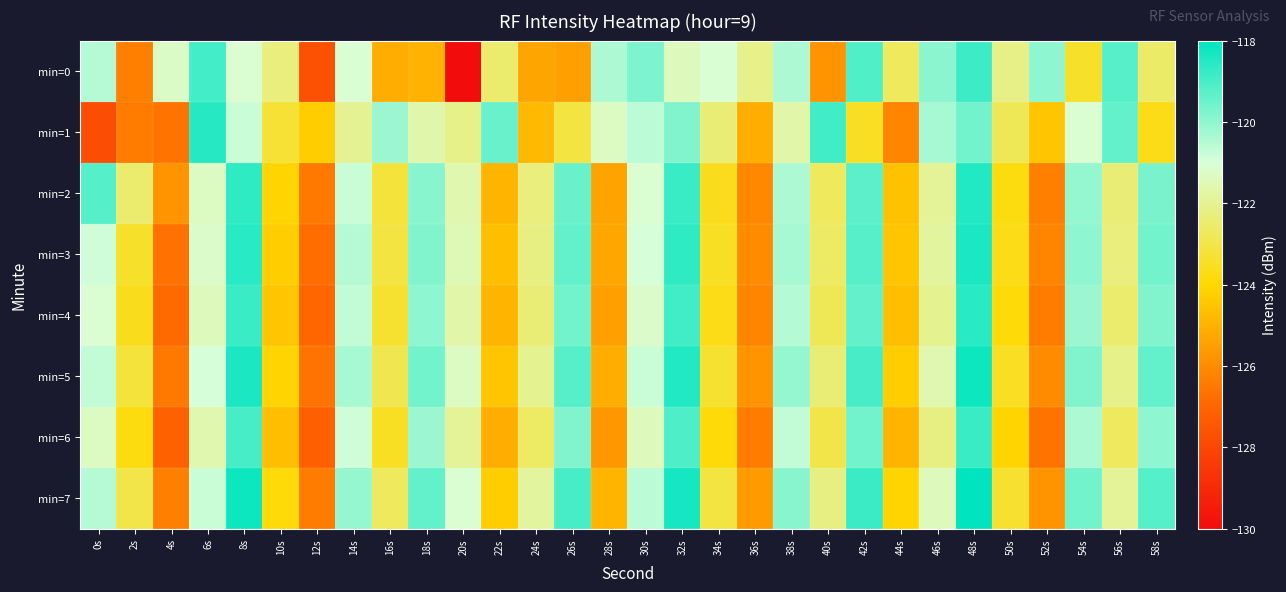

What is the spread (max minus min) of values at 50s?

2.0